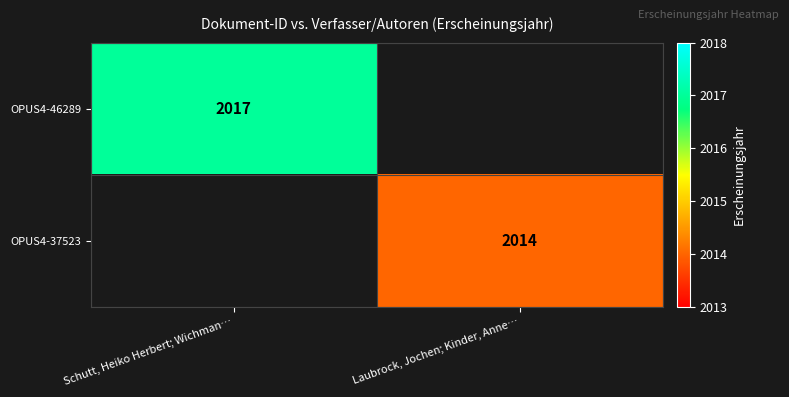

Is the value of OPUS4-37523 at Laubrock, Jochen; Kinder, Anne… greater than the value of OPUS4-46289 at Schutt, Heiko Herbert; Wichman…?

No